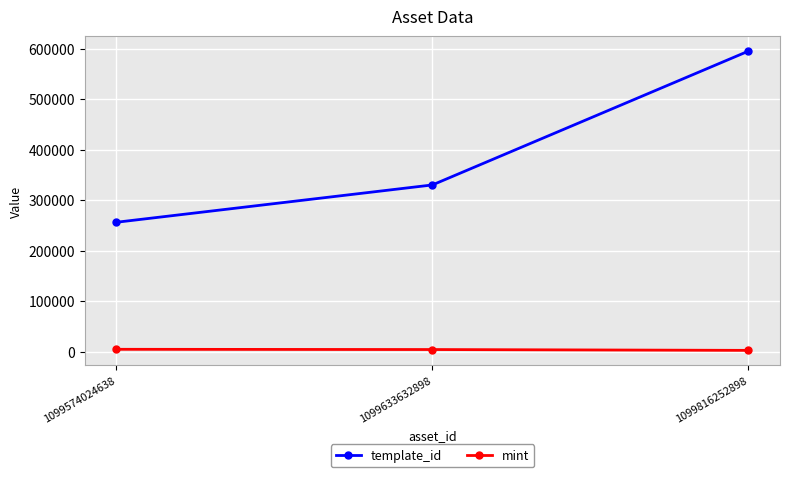

Which series has the widest spread of values?

template_id